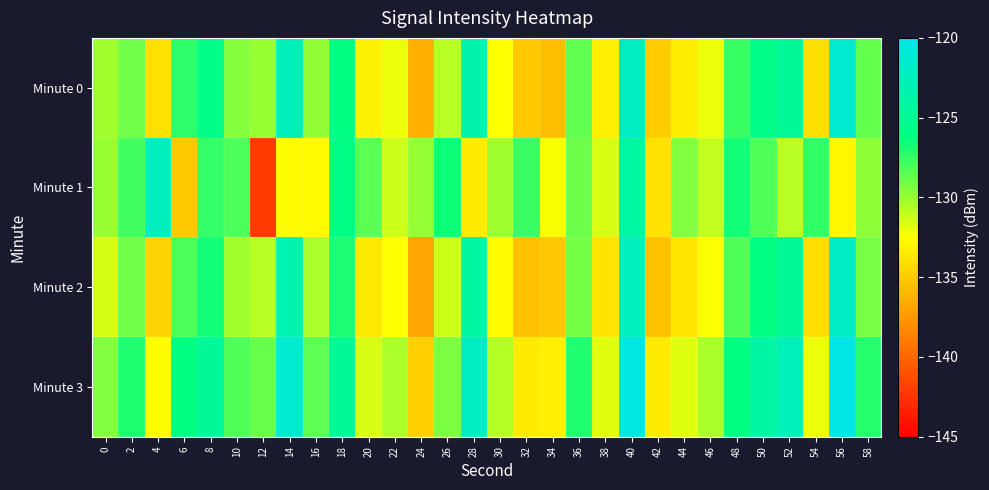

Which category has the lowest value across all series?

12